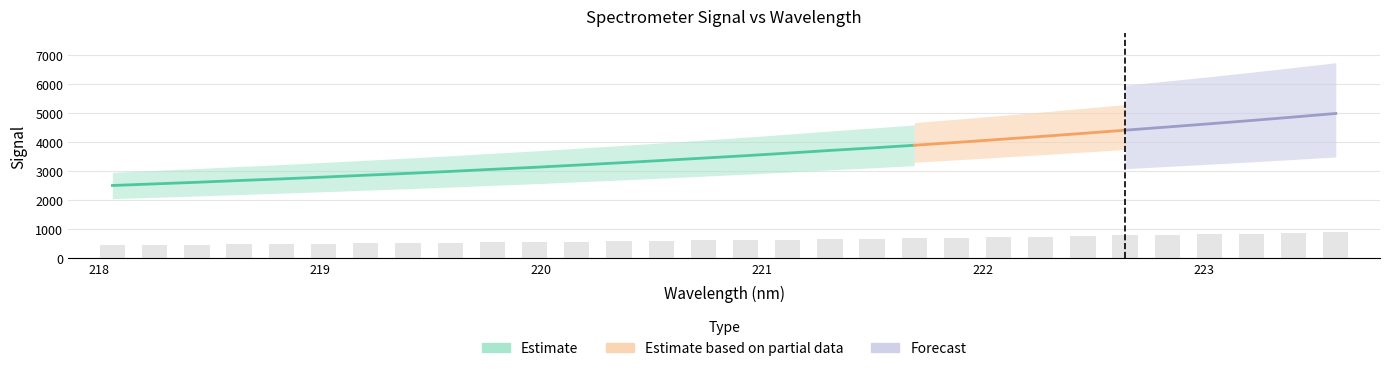

How many data points does each series have?

30